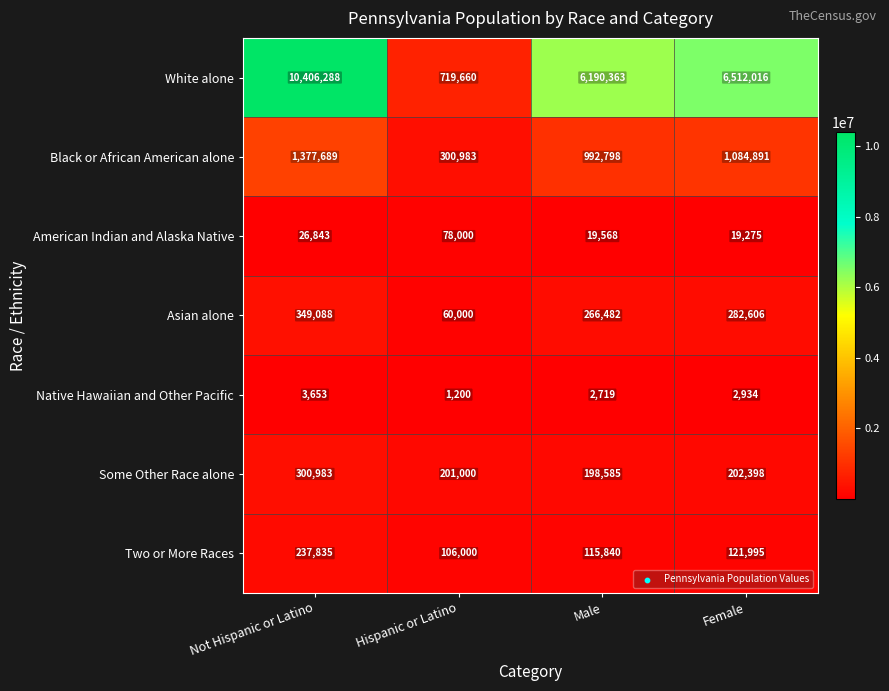

The Black or African American alone series shows 1557375 at Female. True or false?

False